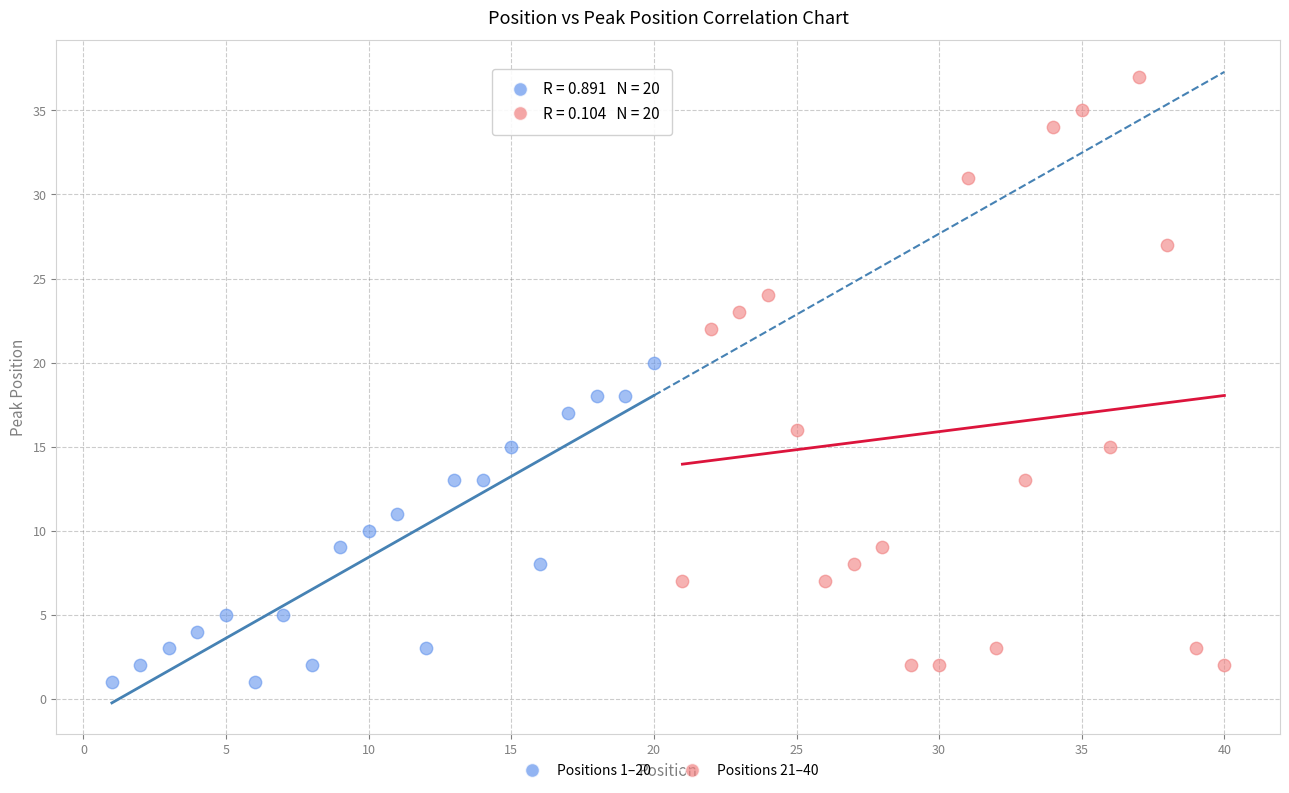

Which series contains the highest Y value?

Positions 21–40